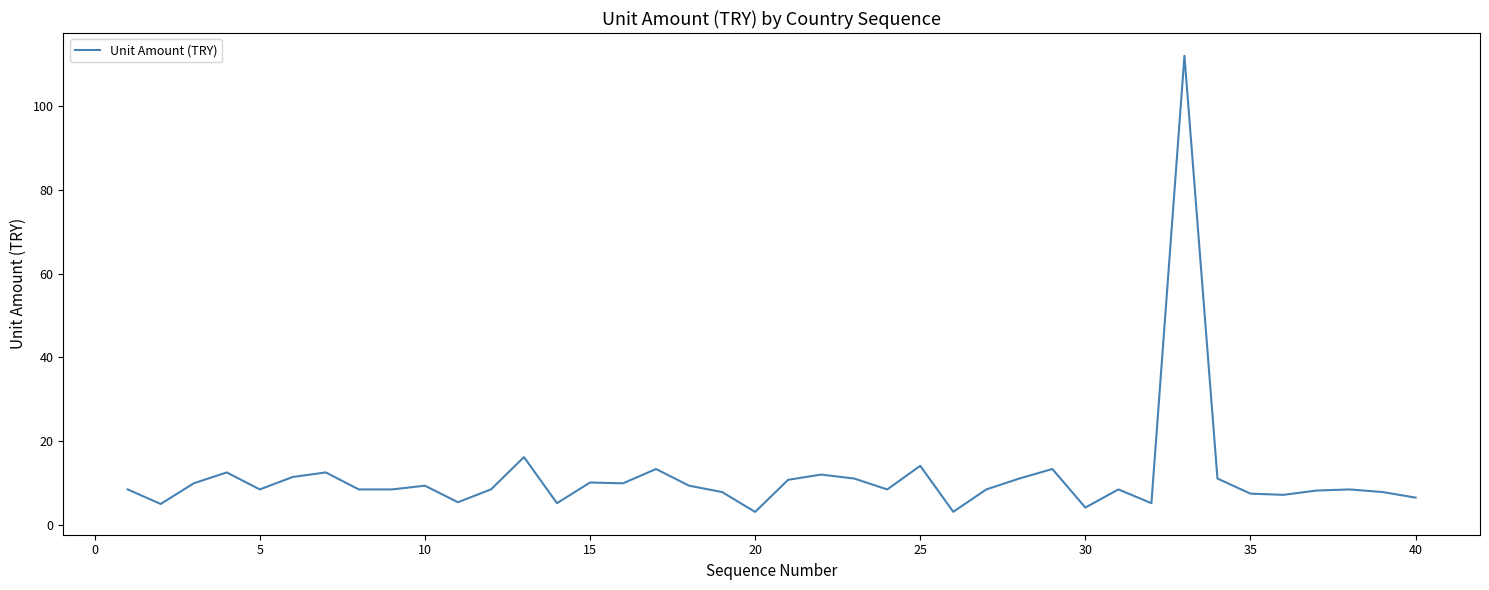

What is the greatest value displayed?

112.1